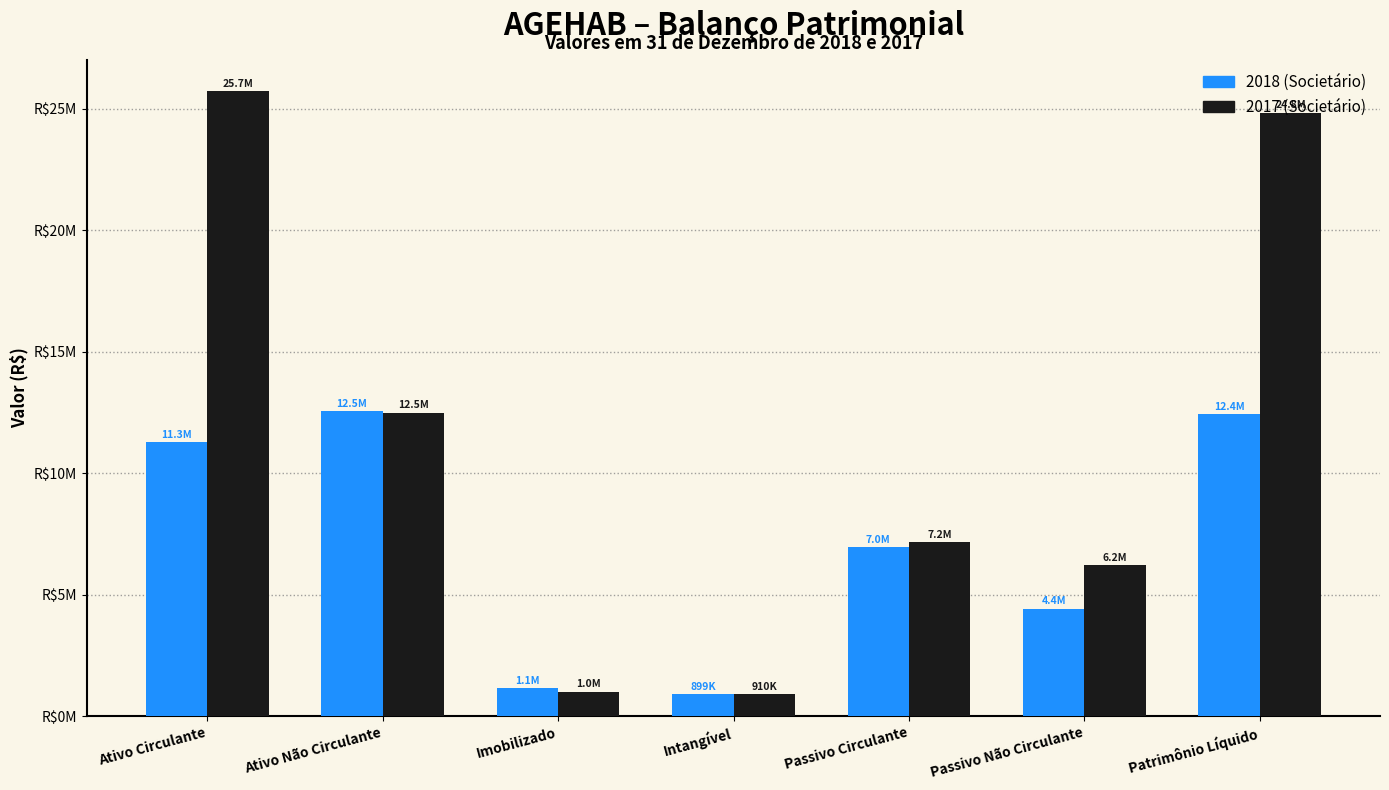

What are all the series names shown in the legend?

2018 (Societário), 2017 (Societário)